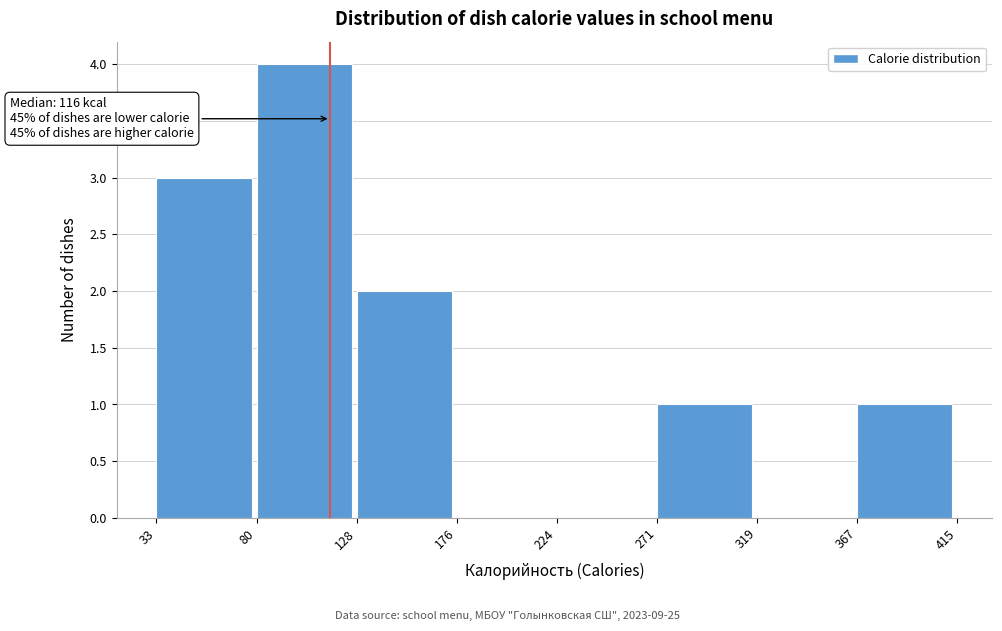

Which range on the x-axis has the tallest bar?

80 to 128